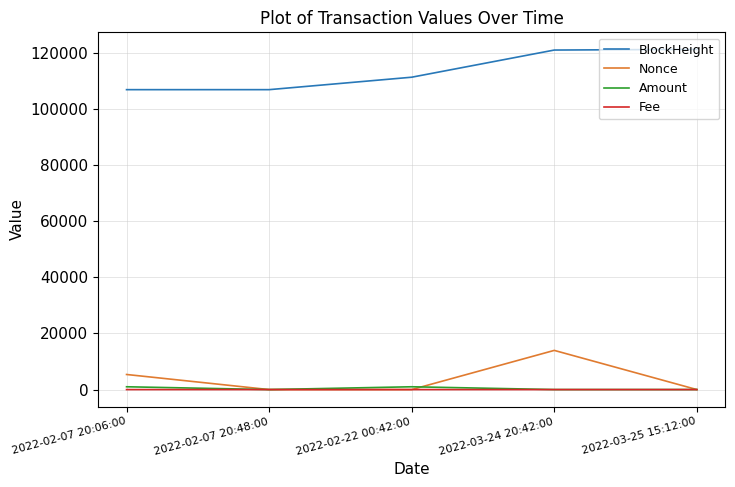

Between 2022-02-07 20:06:00 and 2022-03-24 20:42:00, which series saw the biggest shift?

BlockHeight